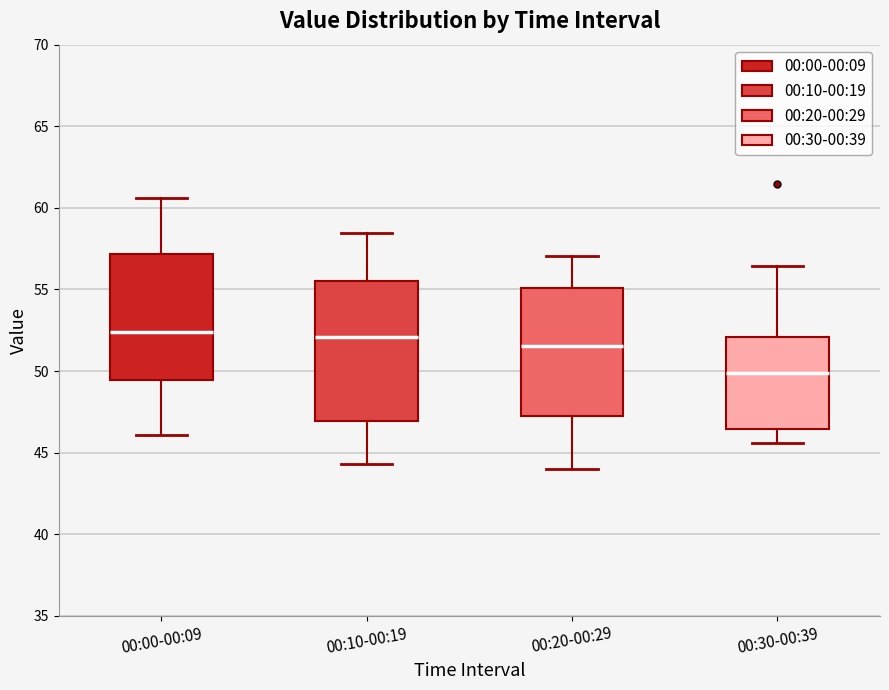

Reading left to right, transcribe this box plot: for each box, give where its median line is, the range the box spans, and where its two whiskers end, as read against the y-axis. The values are not printed on the chart, so give them approximately, as read against the axis.

00:00-00:09: median 52.5, box 49.5 to 57.0, whiskers 46.0 to 60.5
00:10-00:19: median 52.0, box 47.0 to 55.5, whiskers 44.5 to 58.5
00:20-00:29: median 51.5, box 47.5 to 55.0, whiskers 44.0 to 57.0
00:30-00:39: median 50.0, box 46.5 to 52.0, whiskers 45.5 to 56.5